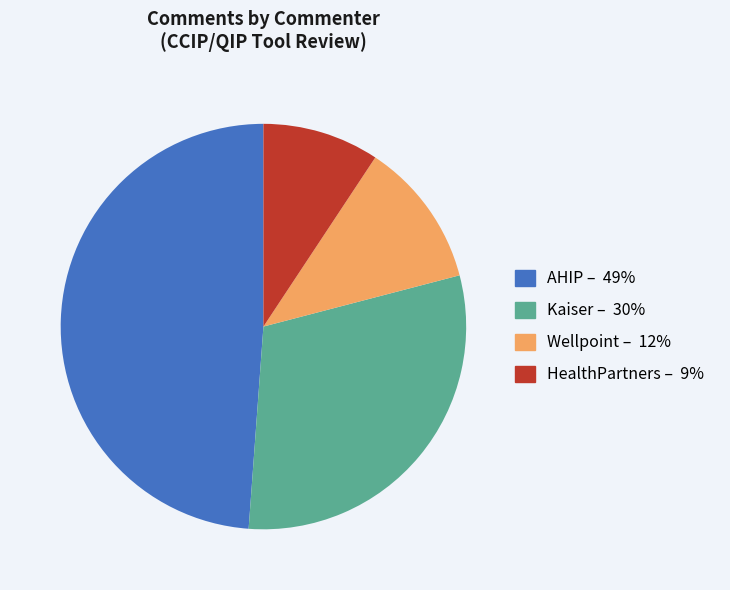

Count the number of slices in the pie.

4